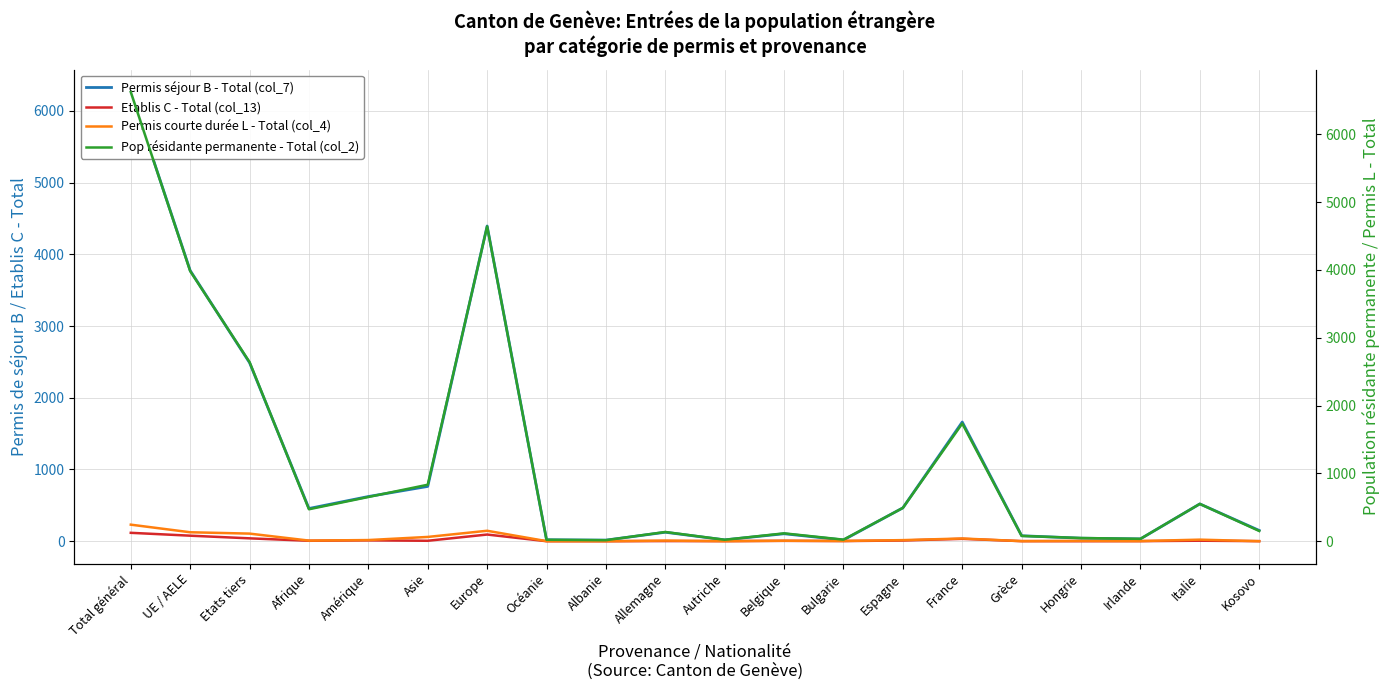

What is the label of the 6th point from the right?

France